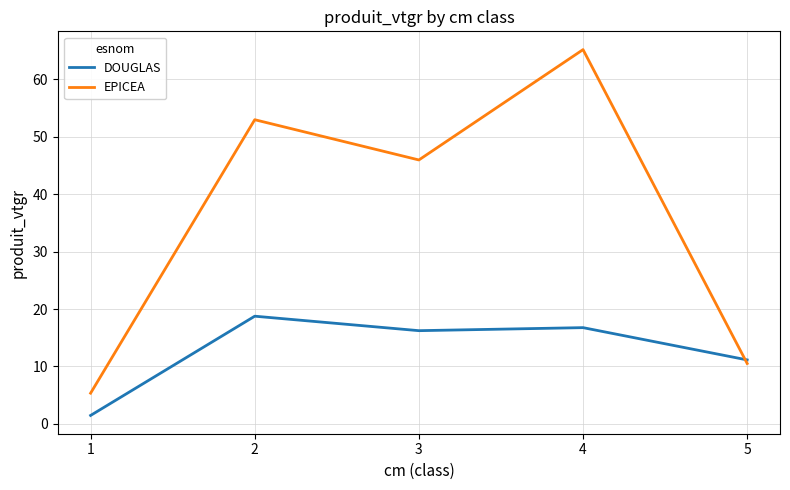

Which category has the highest value across all series?

4